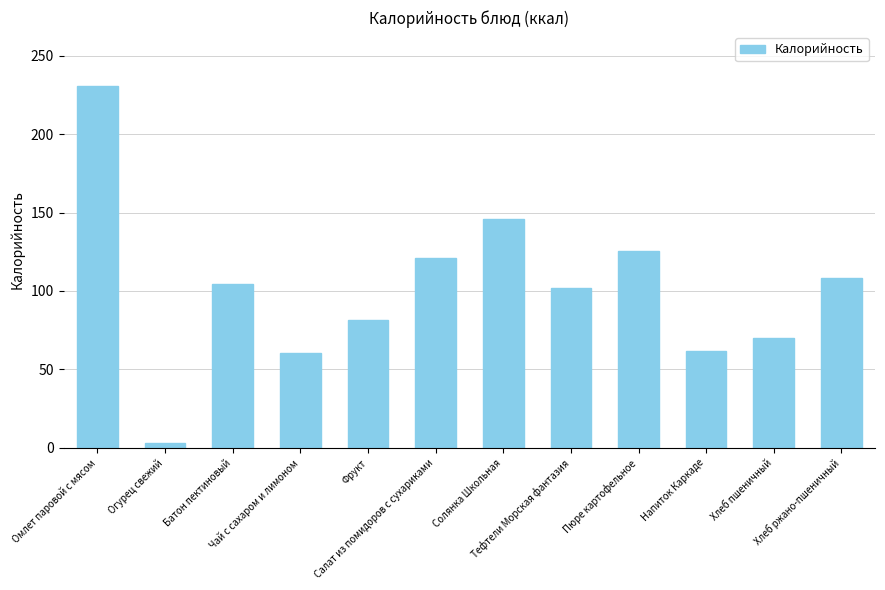

What is the value of the 11th bar from the left?

70.3